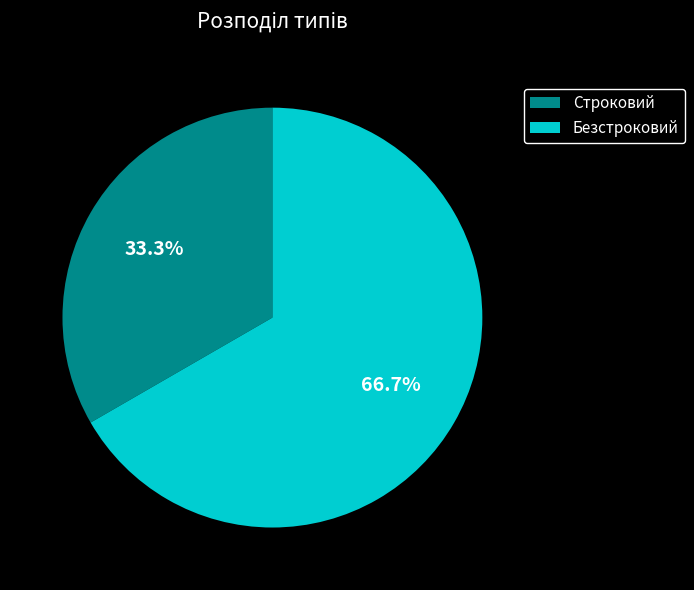

Which slice is the smallest?

Строковий